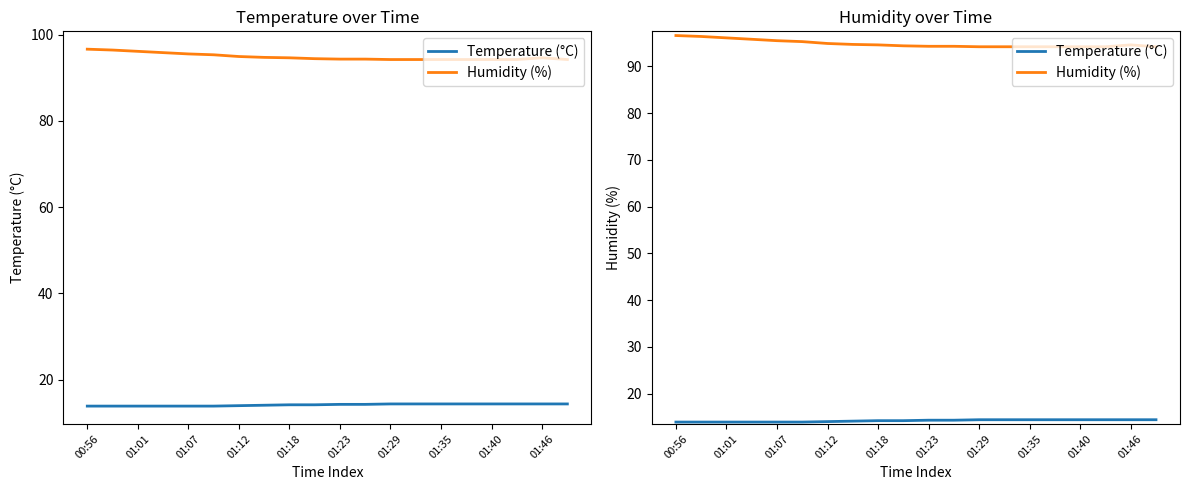

What is the sum of all Temperature (°C) values?

283.7